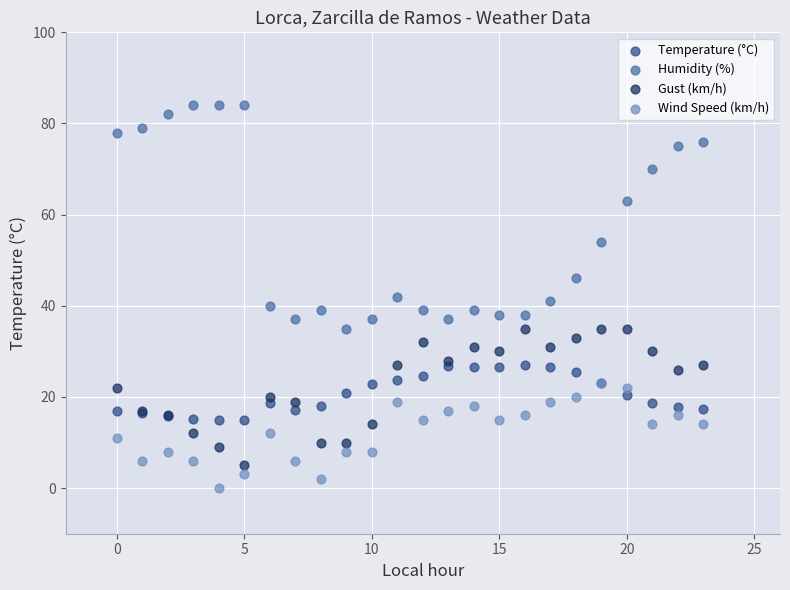

Which series has the largest Y range (max minus min)?

Humidity (%)